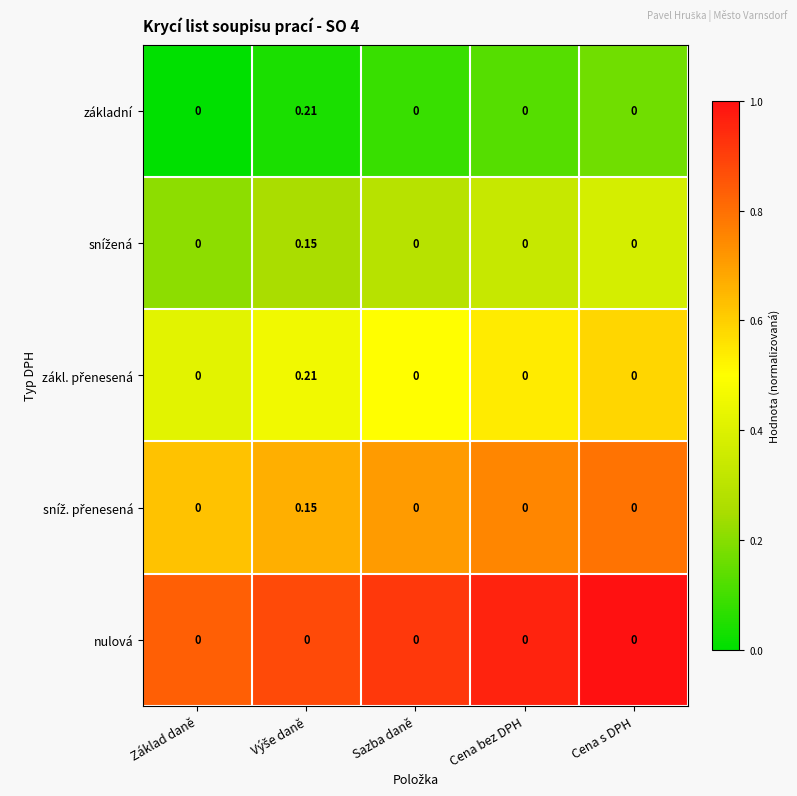

Which series changed the most between Výše daně and Cena s DPH?

zákl. přenesená